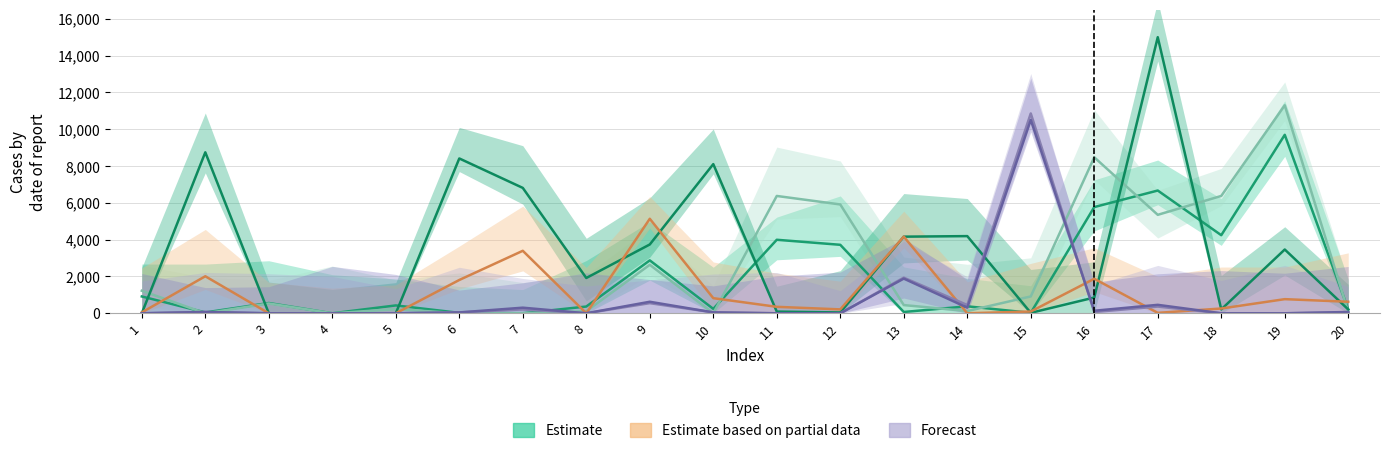

What is the highest value of the V57 series?

5134.7